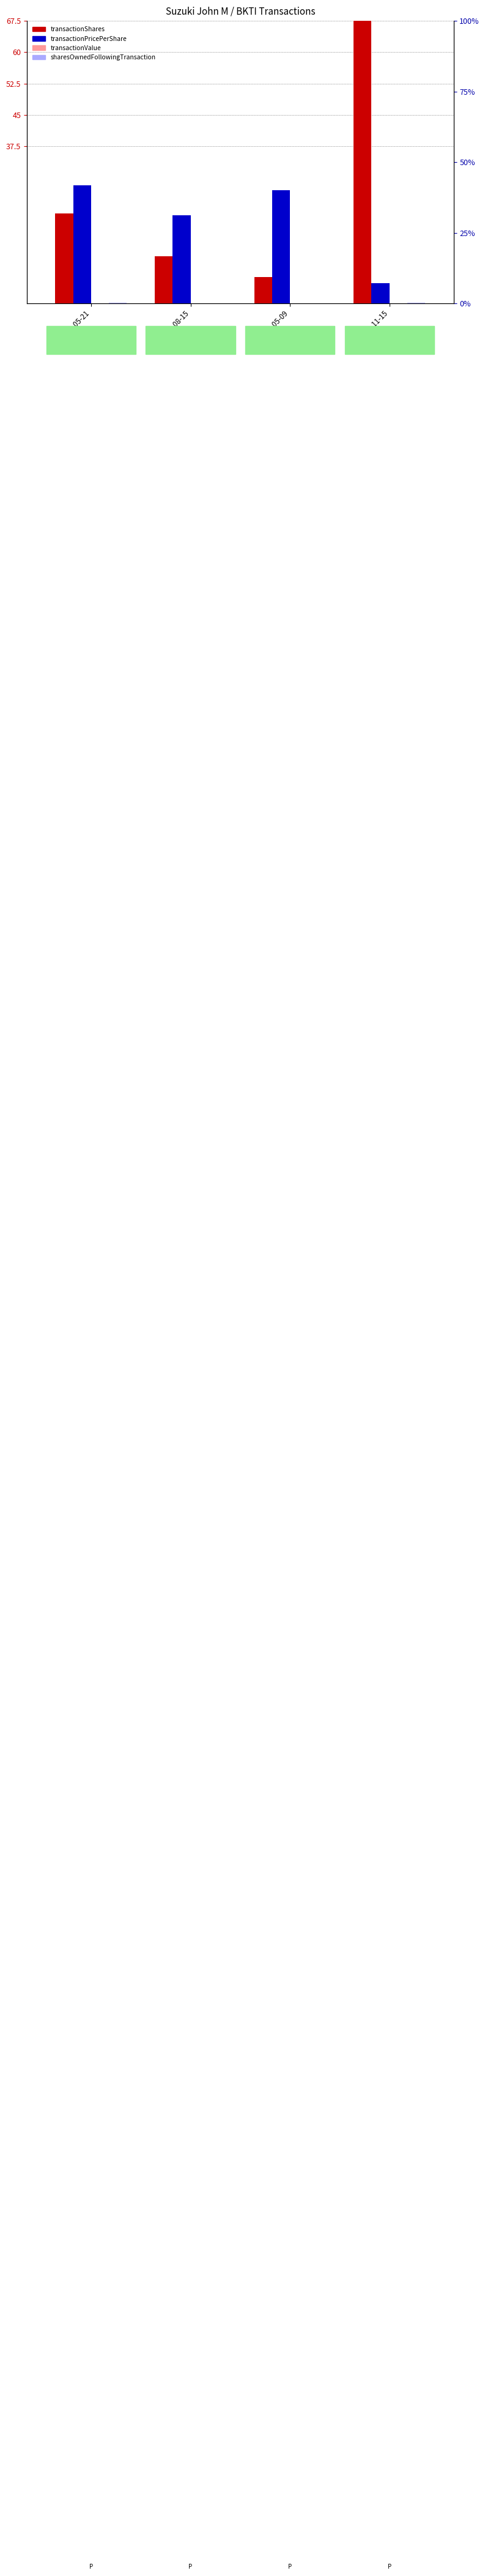

Is it true that sharesOwnedFollowingTransaction equals 0.2 at 2024-05-21?

True